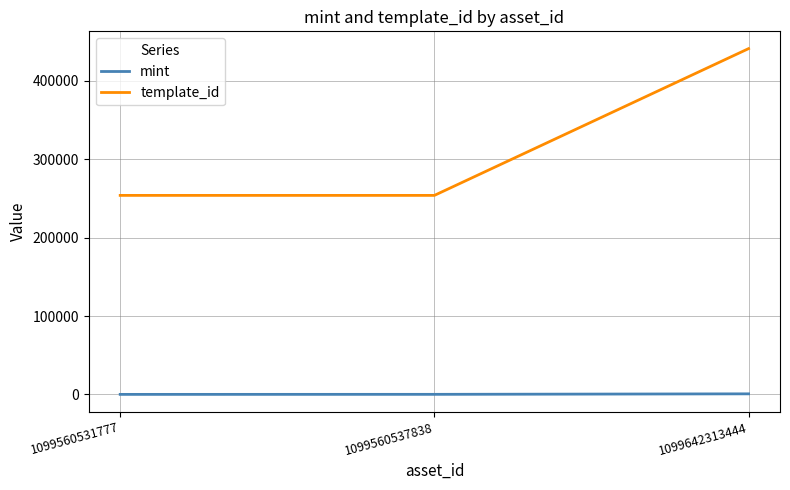

The value of template_id at 1099560537838 is 253787. True or false?

True